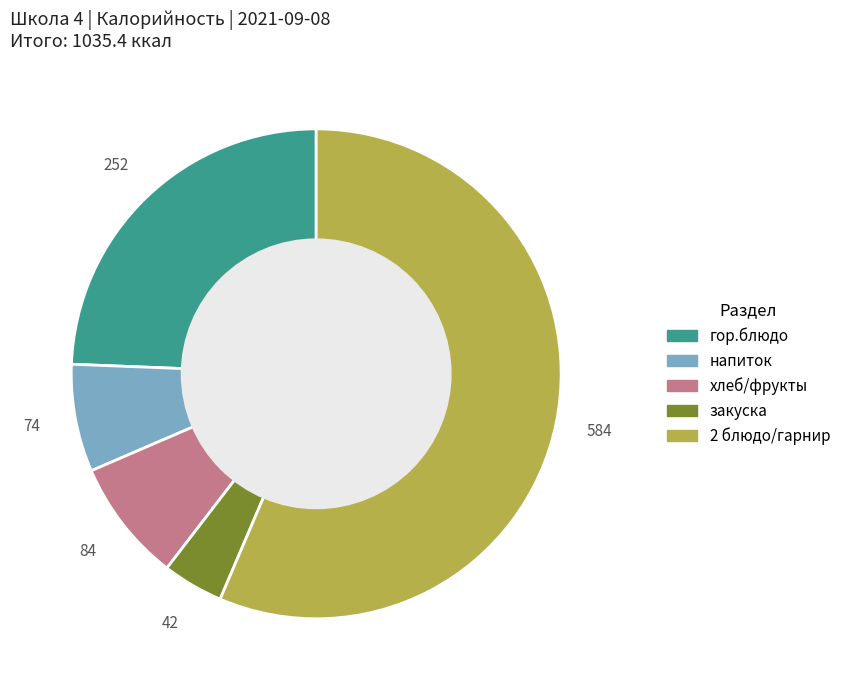

Which has a higher value, 2 блюдо/гарнир or гор.блюдо?

2 блюдо/гарнир